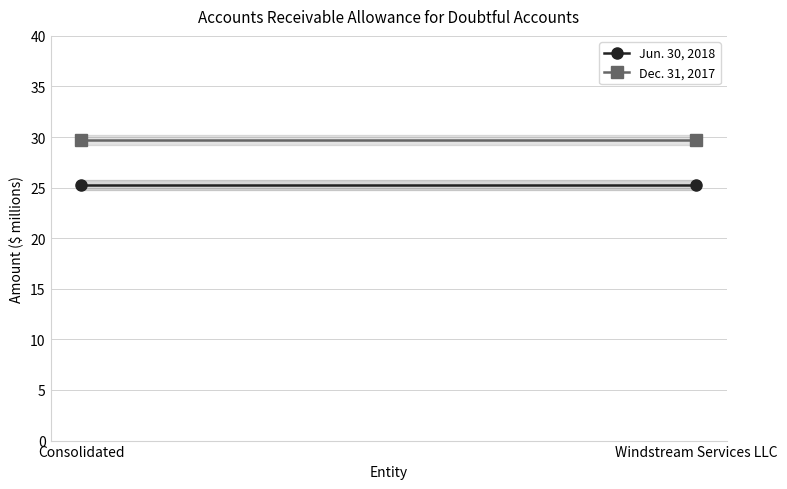

What is the sum of the Dec. 31, 2017 values at Consolidated and Windstream Services LLC?

59.4